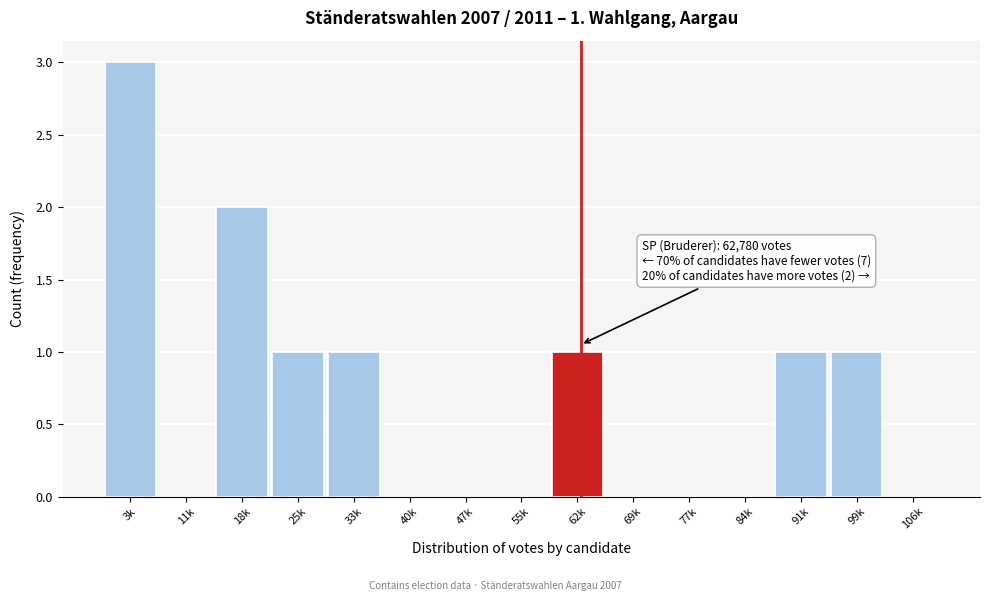

Reading left to right, what are all the values shown in this chart?

3k=3	11k=0	18k=2	25k=1	33k=1	40k=0	47k=0	55k=0	62k=1	69k=0	77k=0	84k=0	91k=1	99k=1	106k=0